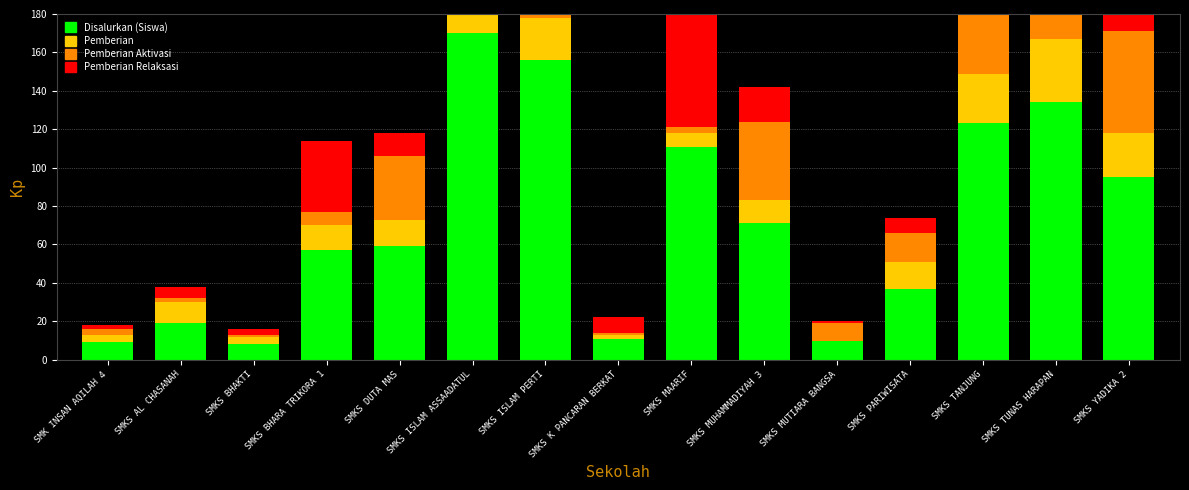

What are all the series names shown in the legend?

Disalurkan (Siswa), Pemberian, Pemberian Aktivasi, Pemberian Relaksasi